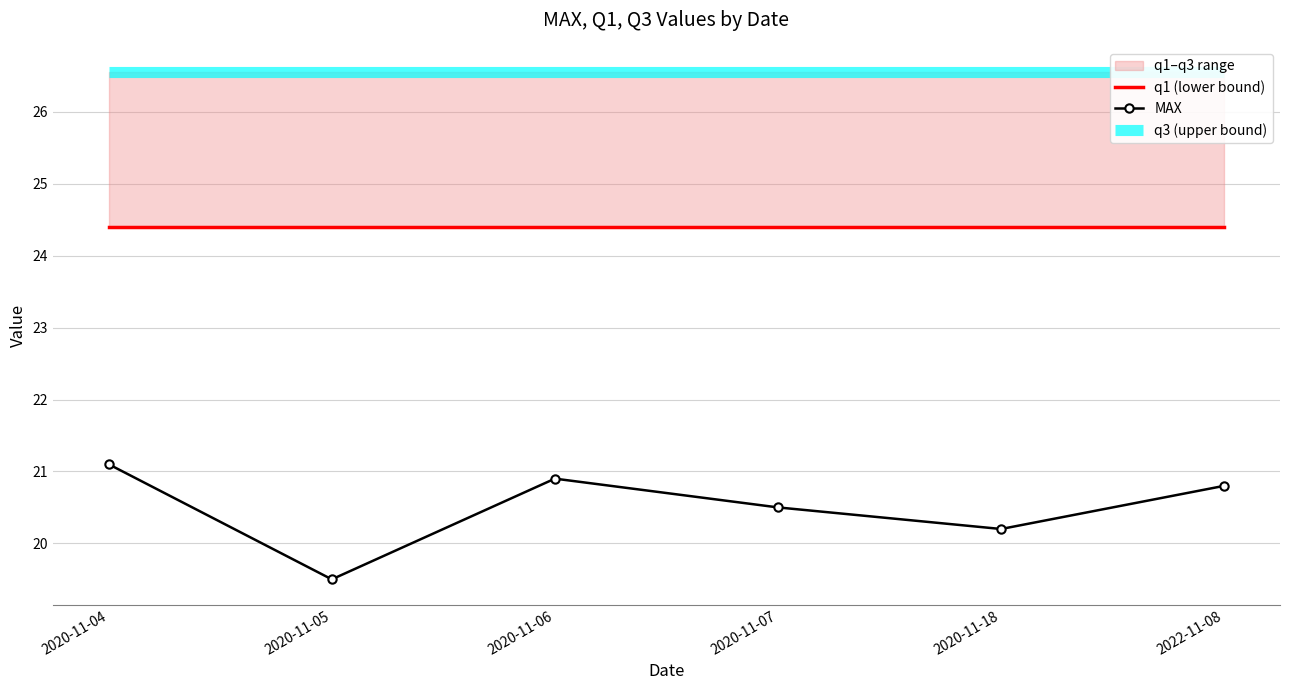

True or false: q1 (lower bound) and q3 (upper bound) cross at least once.

False